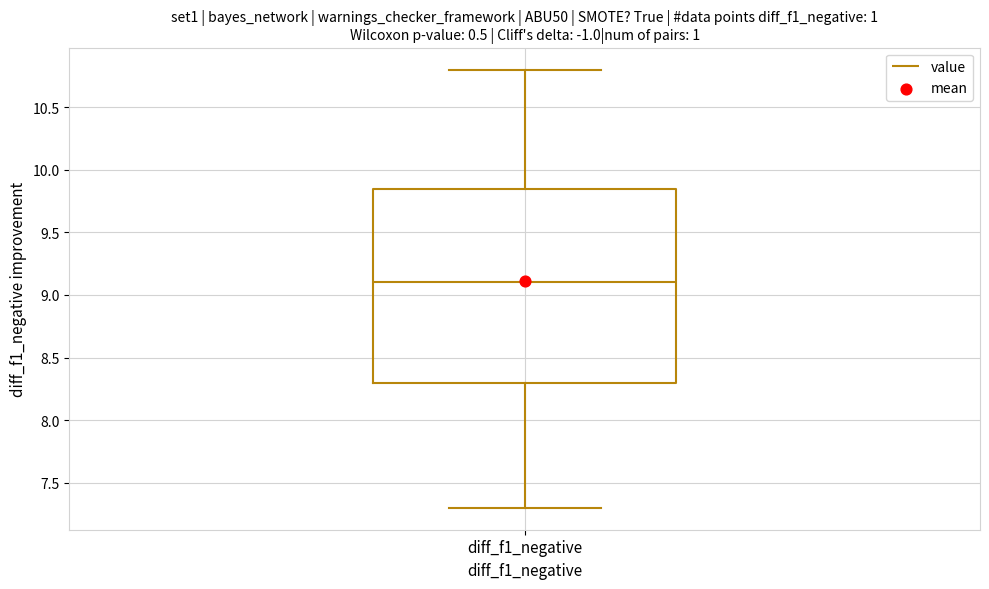

Read this box plot against the y-axis: the position of the median line, the range covered by the box, and the ends of both whiskers. The values are not printed on the chart, so give them approximately, as read against the axis.

median 9.10, box 8.30 to 9.85, whiskers 7.30 to 10.80